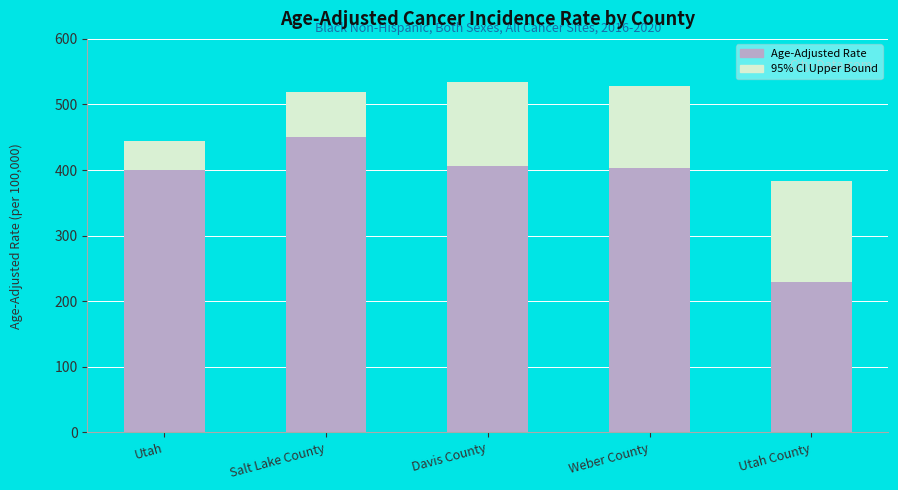

What is the smallest value displayed?

229.5